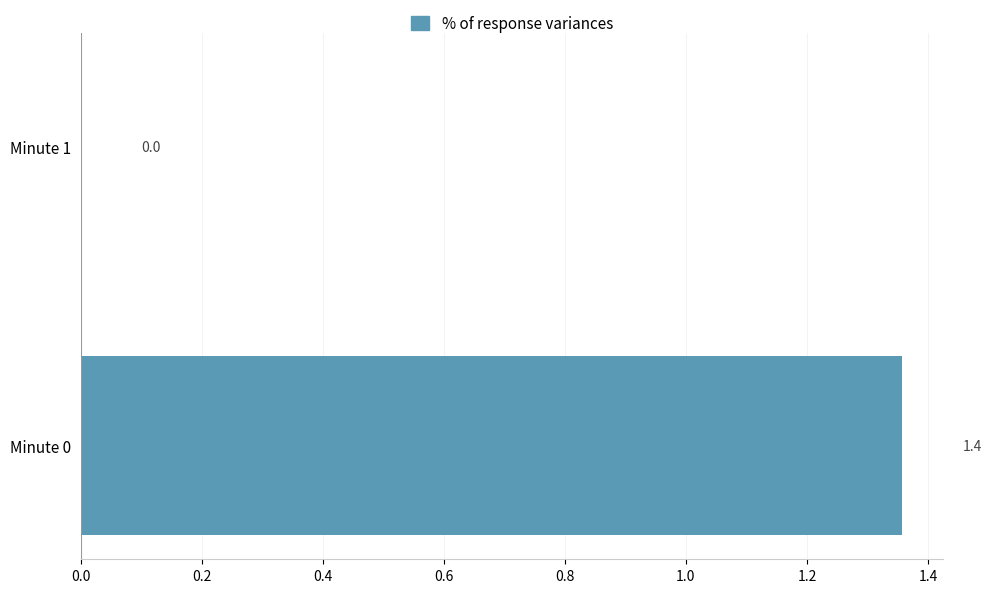

Reading bottom to top, extract all data points from this chart.

Minute 0=1.4	Minute 1=0.0